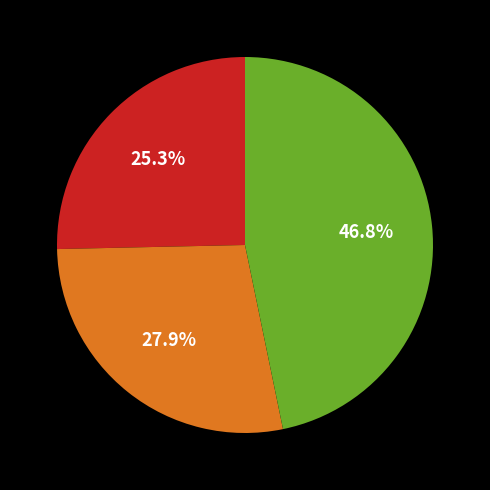

Is there any slice that represents more than half of the pie?

No